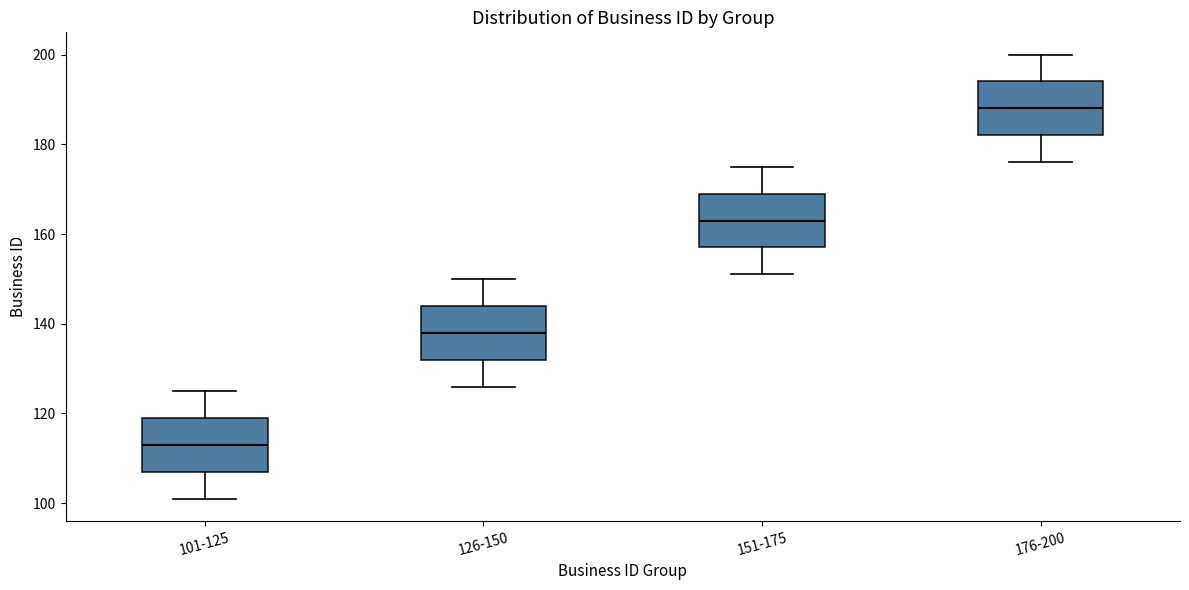

Reading left to right, transcribe this box plot: for each box, give where its median line is, the range the box spans, and where its two whiskers end, as read against the y-axis. The values are not printed on the chart, so give them approximately, as read against the axis.

101-125: median 114, box 108 to 120, whiskers 102 to 126
126-150: median 138, box 132 to 144, whiskers 126 to 150
151-175: median 164, box 158 to 170, whiskers 152 to 176
176-200: median 188, box 182 to 194, whiskers 176 to 200